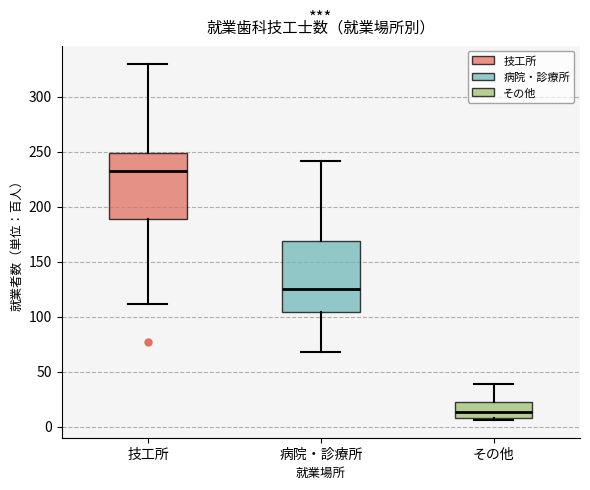

Reading left to right, transcribe this box plot: for each box, give where its median line is, the range the box spans, and where its two whiskers end, as read against the y-axis. The values are not printed on the chart, so give them approximately, as read against the axis.

技工所: median 230, box 190 to 250, whiskers 110 to 330
病院・診療所: median 125, box 105 to 170, whiskers 70 to 240
その他: median 15, box 10 to 20, whiskers 5 to 40